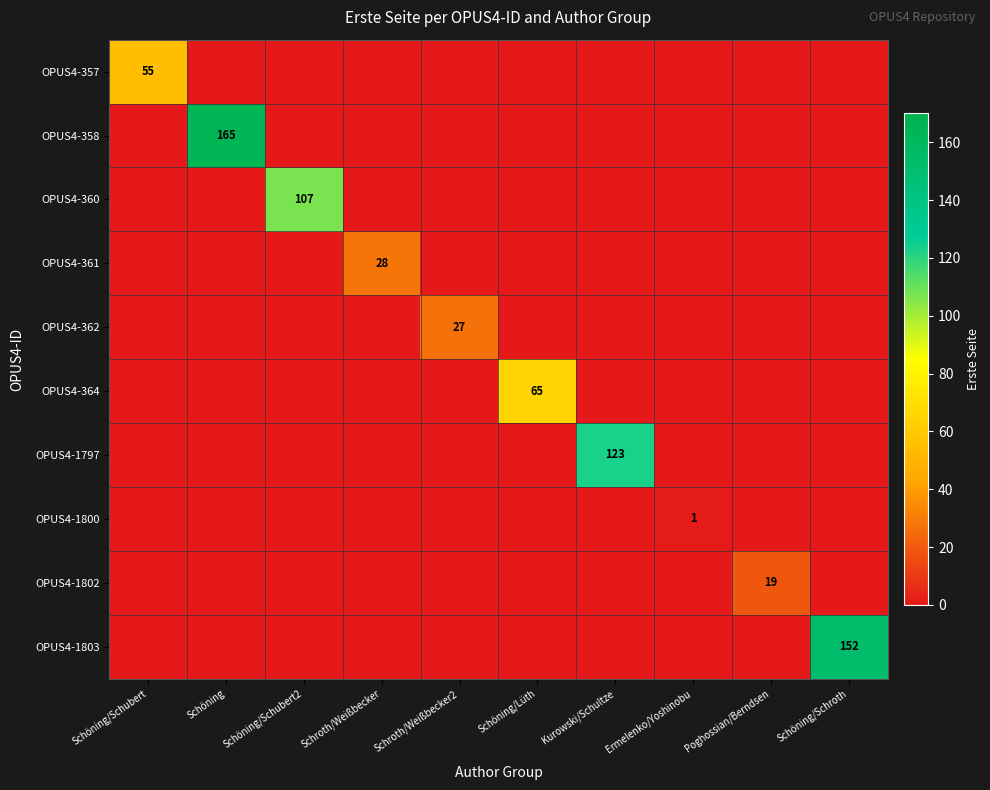

The OPUS4-360 series shows 107 at Schöning/Schubert2. True or false?

True